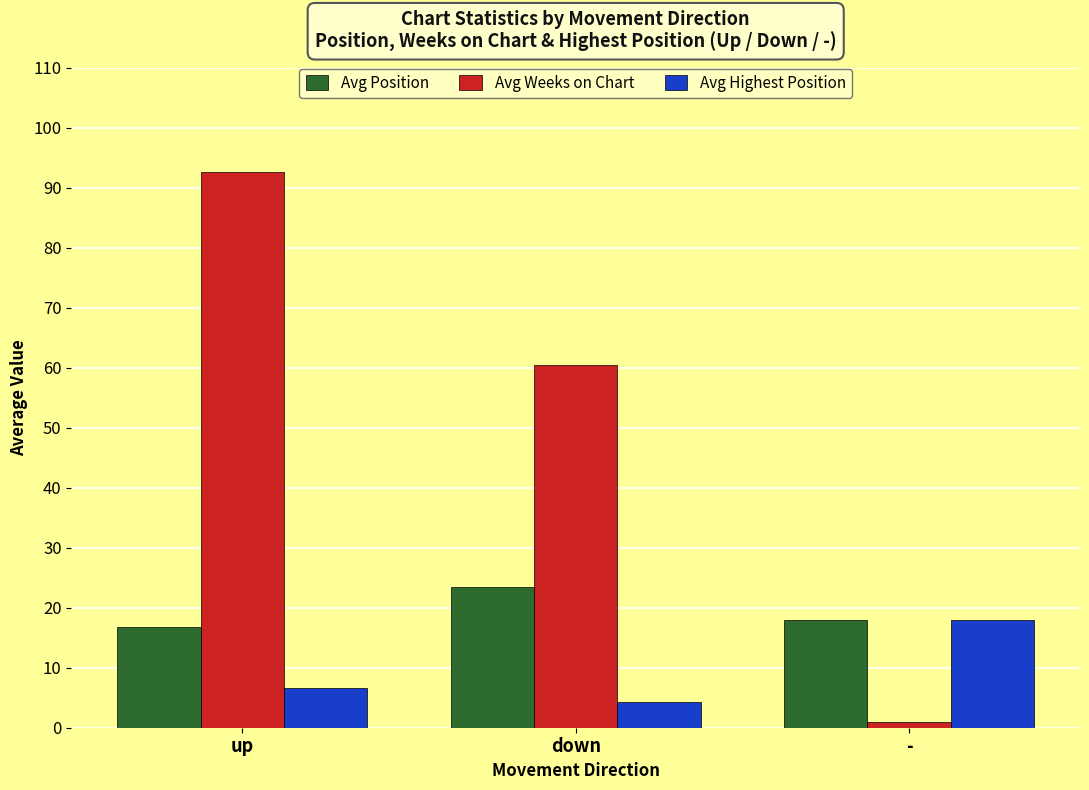

List the series in order of their peak value, highest first.

Avg Weeks on Chart, Avg Position, Avg Highest Position